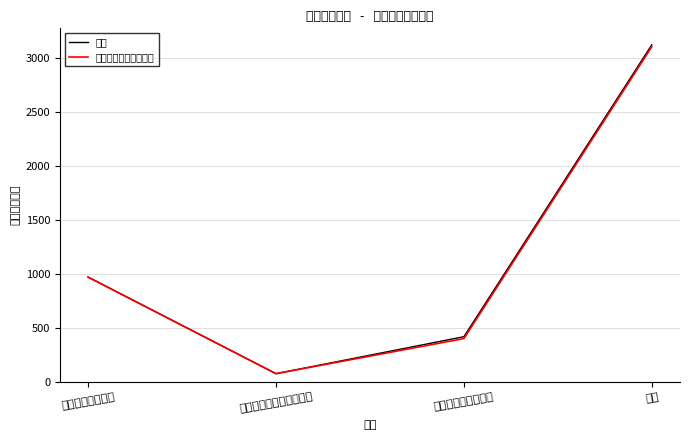

Which series has the largest range (max minus min)?

总计